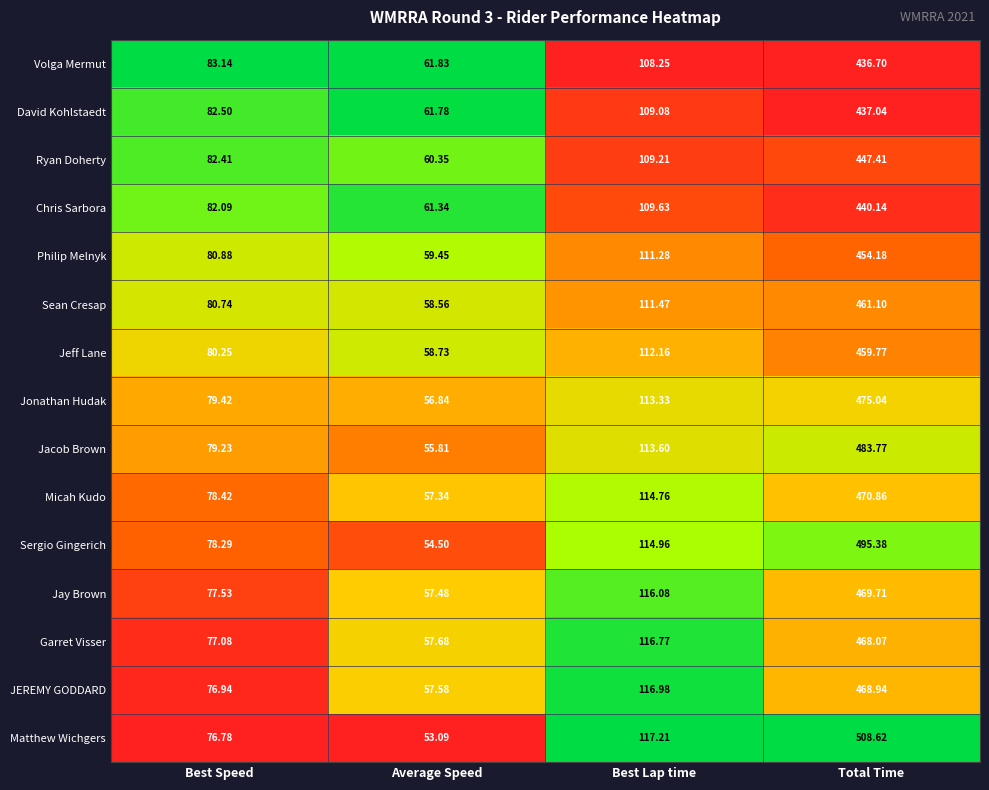

Which label corresponds to the largest value in the chart?

Total Time